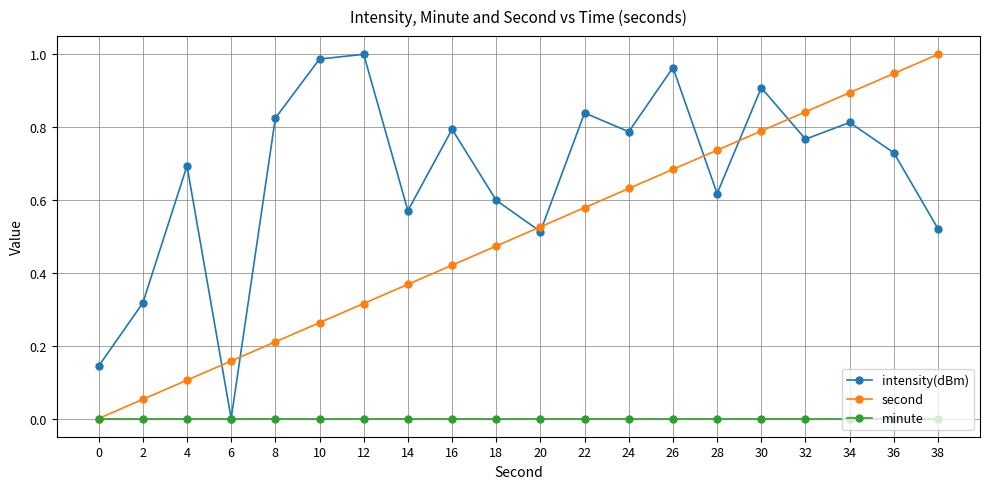

How many series are shown in this chart?

3